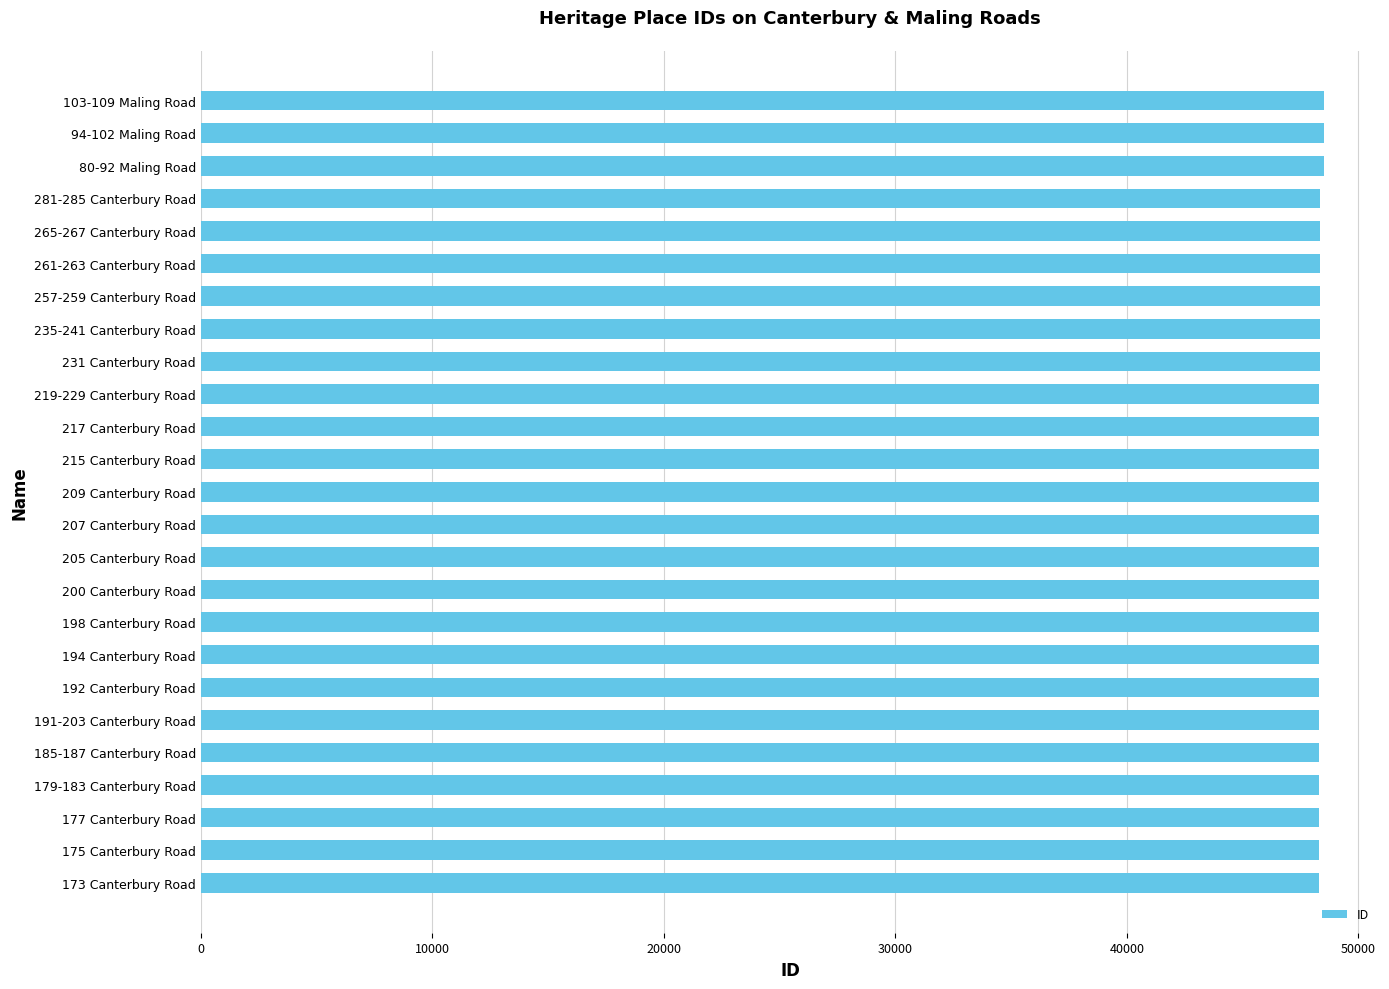

Is it true that the value at 103-109 Maling Road is 22049?

False